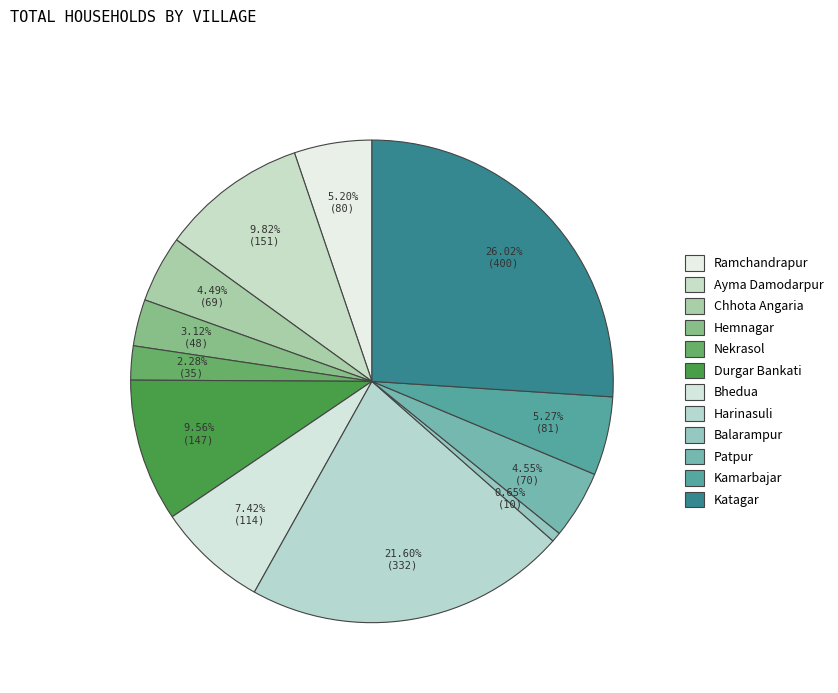

Count the number of slices in the pie.

12